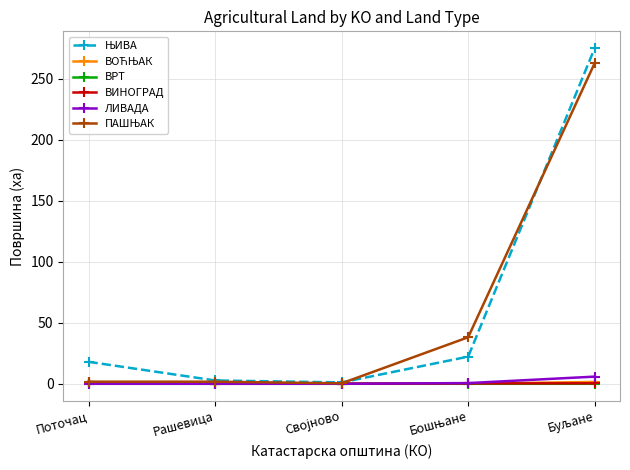

The value of ВРТ at Поточац is 0.0. True or false?

True